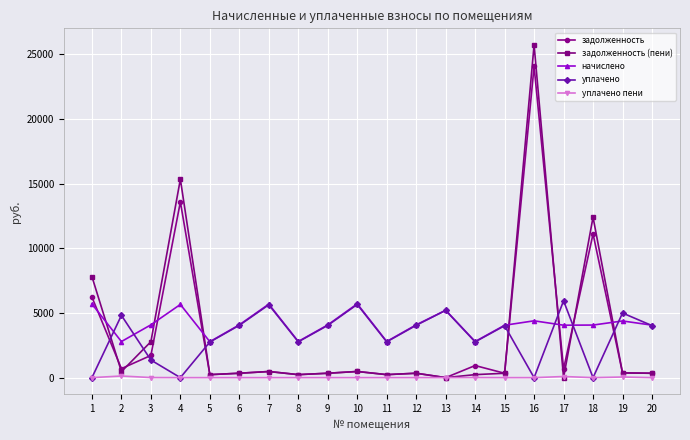

Is the value of уплачено пени at 20 greater than the value of задолженность (пени) at 2?

No